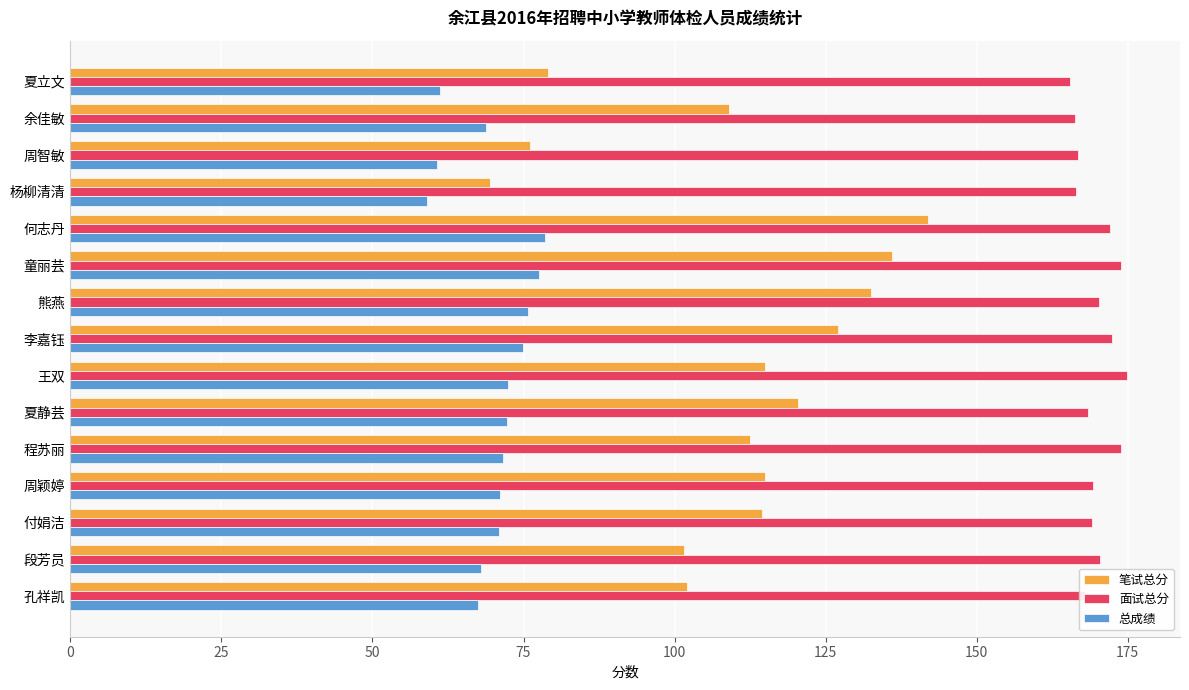

List the series in order of their peak value, highest first.

面试总分, 笔试总分, 总成绩